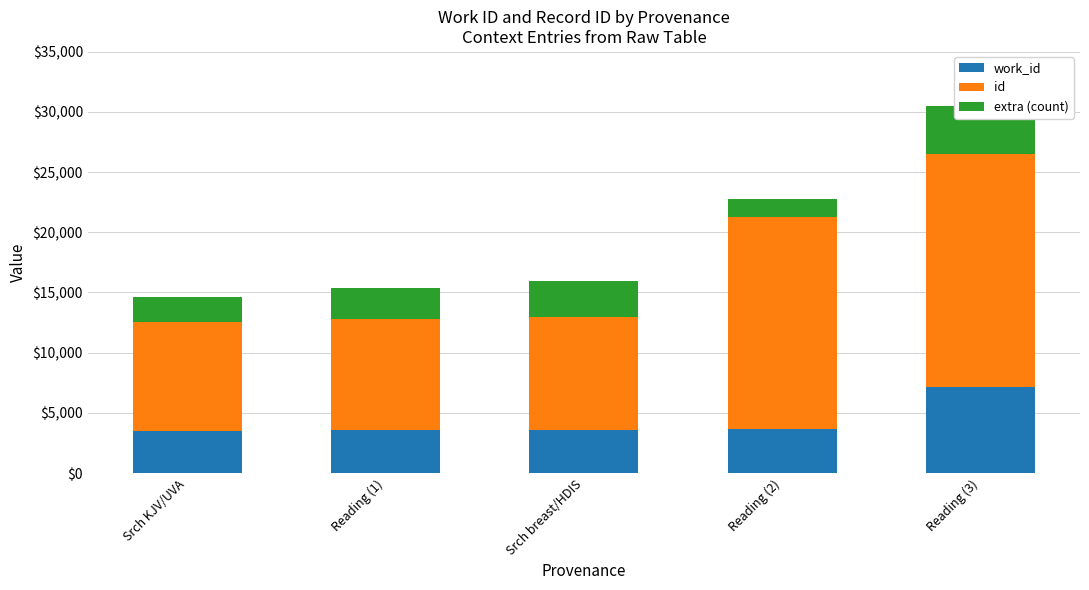

Count the number of data series in this chart.

3